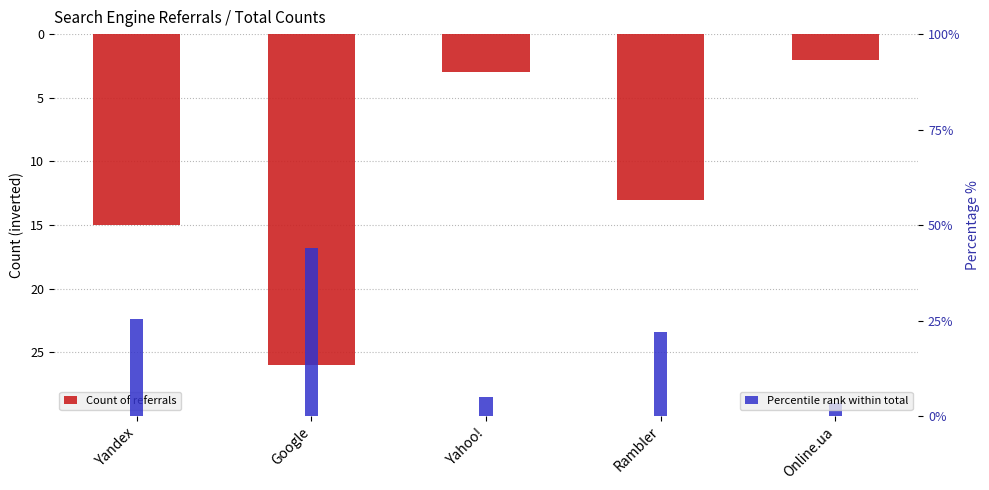

How many values in the Count of referrals series are below -13?

2